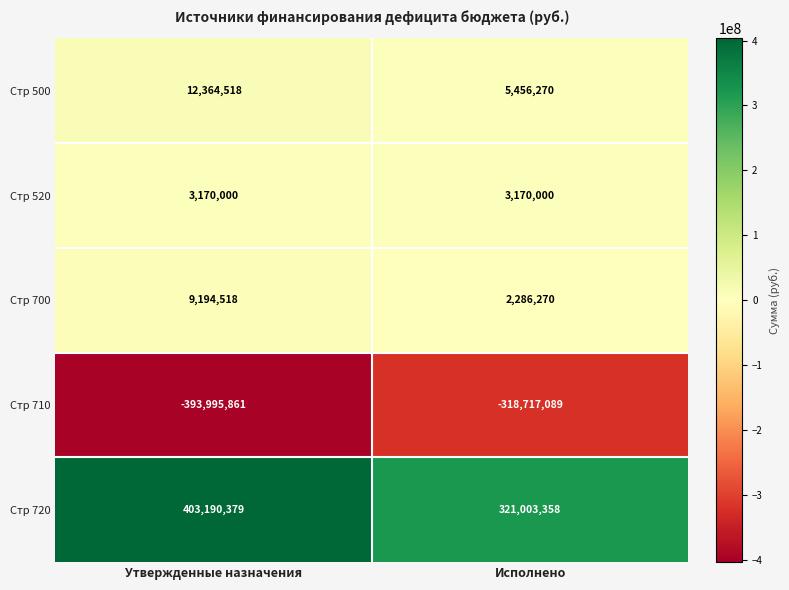

Reading left to right, transcribe all the data shown in this chart.

Стр 500: Утвержденные назначения=12364518	Исполнено=5456270
Стр 520: Утвержденные назначения=3170000	Исполнено=3170000
Стр 700: Утвержденные назначения=9194518	Исполнено=2286270
Стр 710: Утвержденные назначения=-393995861	Исполнено=-318717089
Стр 720: Утвержденные назначения=403190379	Исполнено=321003358